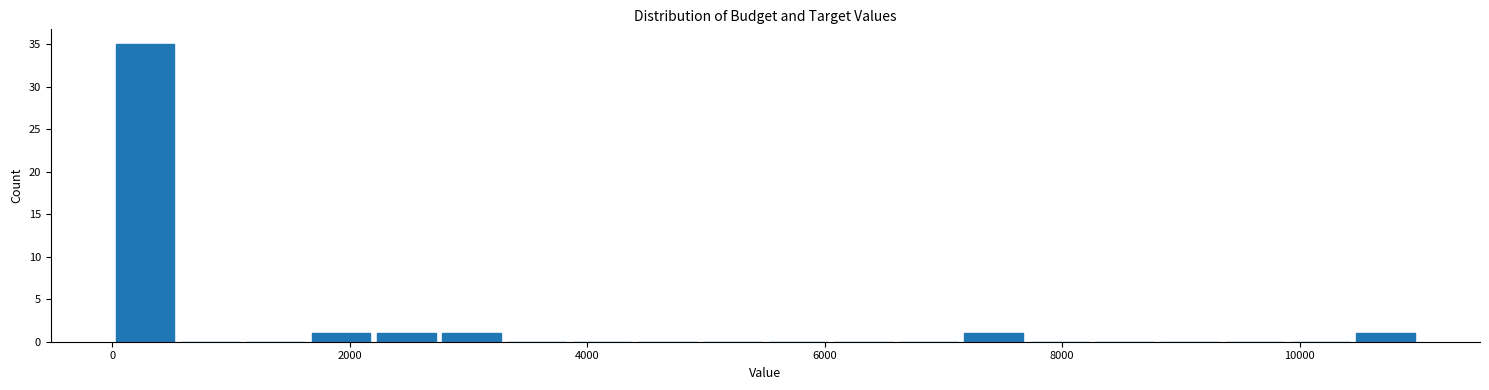

Around what value on the x-axis is the tallest bar? Give the approximate position of its centre, as read against the axis.

200